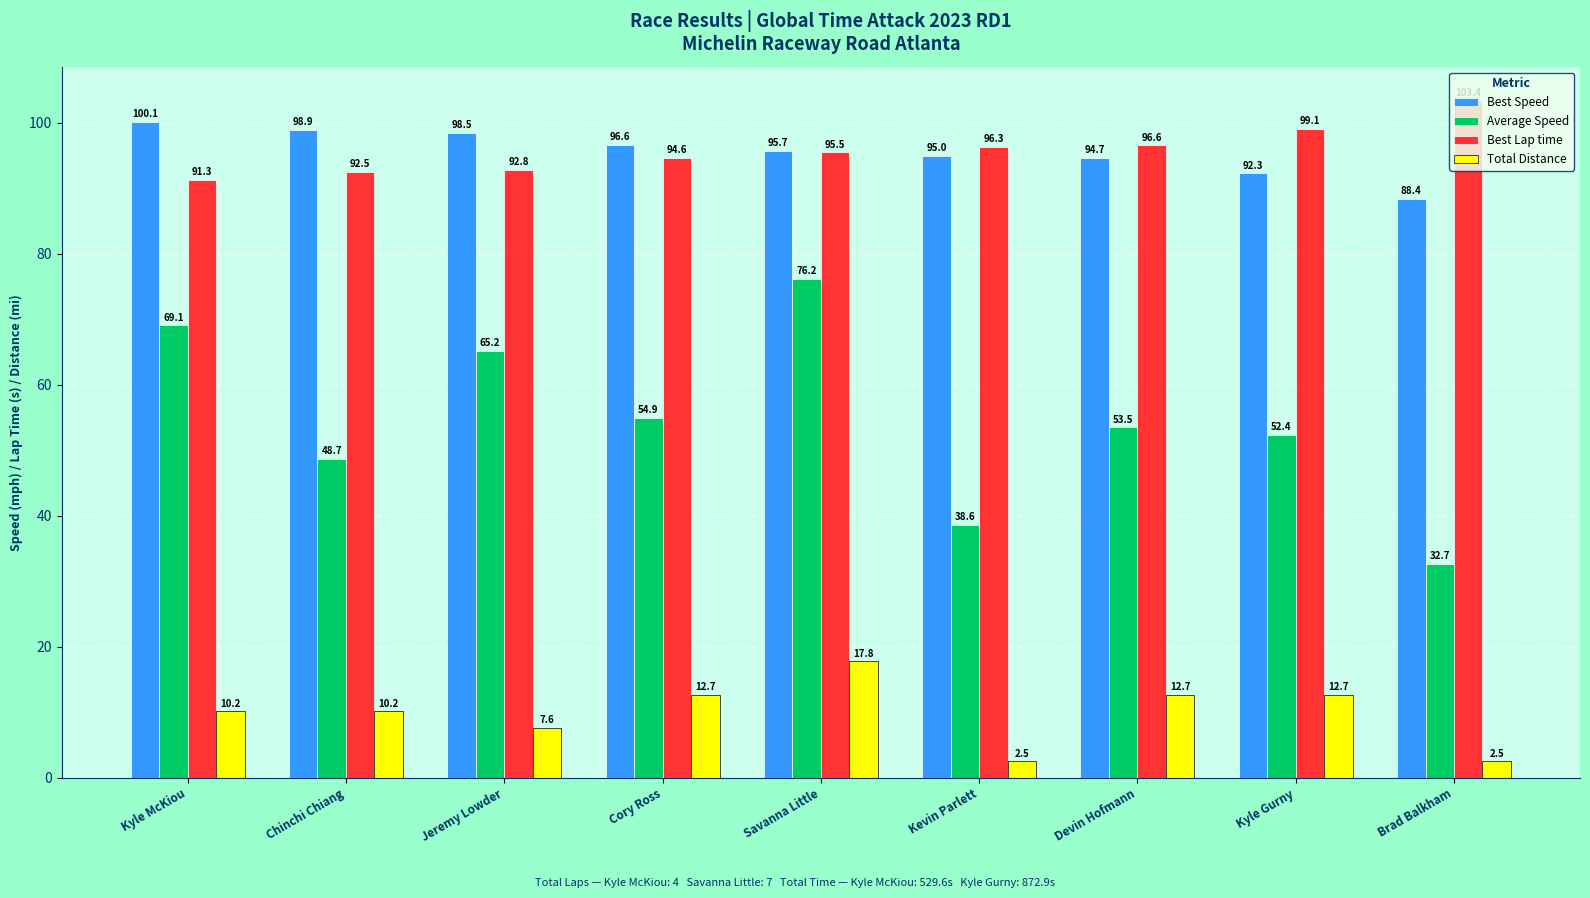

The value of Total Distance at Kyle Gurny is 12.7. True or false?

True